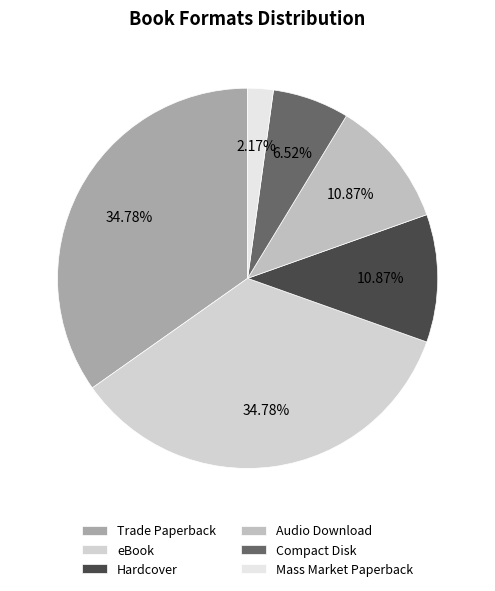

To the nearest percent, what is the combined percentage of Trade Paperback and eBook?

70%